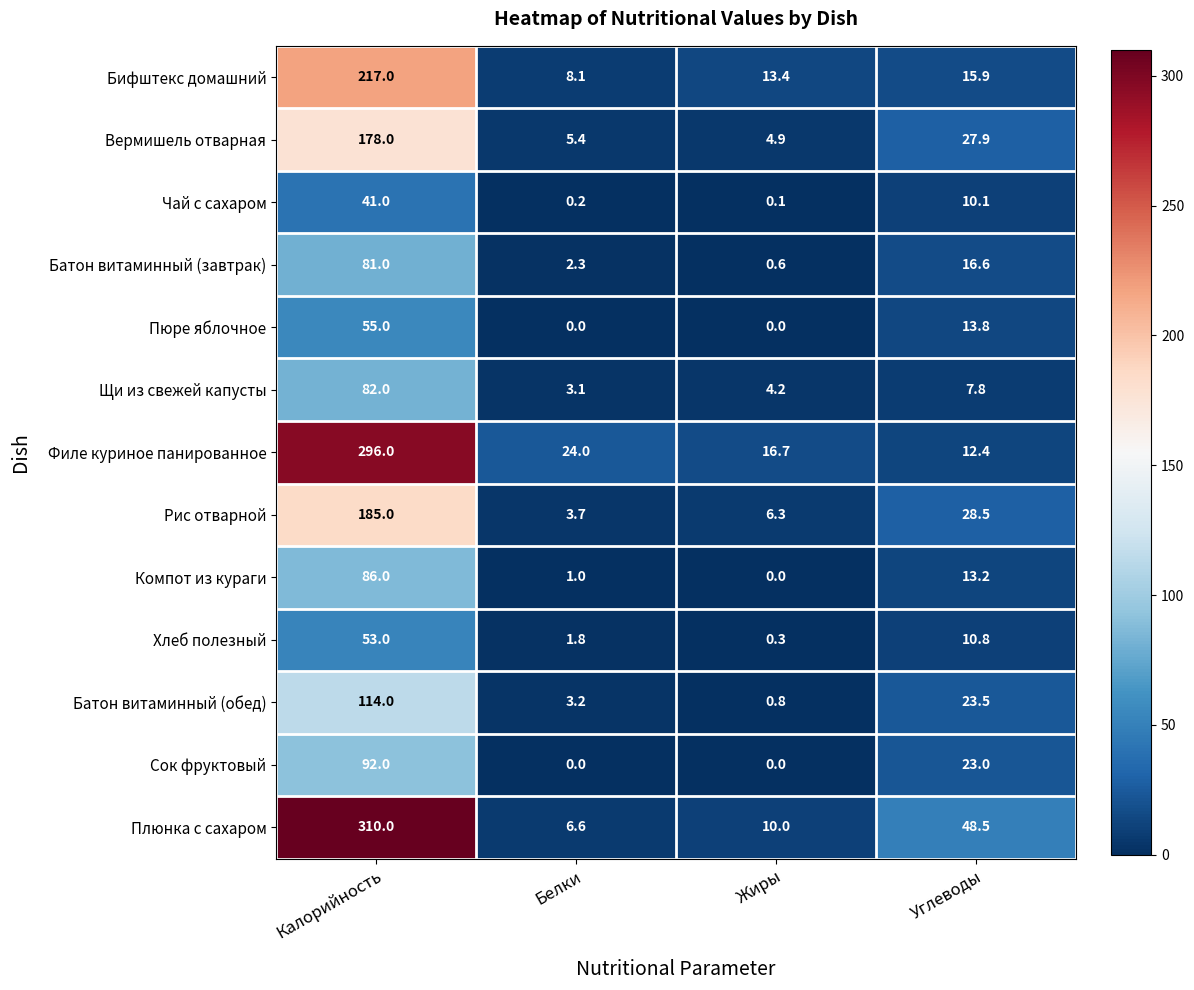

Rank the series by their maximum value, from highest to lowest.

Плюнка с сахаром, Филе куриное панированное, Бифштекс домашний, Рис отварной, Вермишель отварная, Батон витаминный (обед), Сок фруктовый, Компот из кураги, Щи из свежей капусты, Батон витаминный (завтрак), Пюре яблочное, Хлеб полезный, Чай с сахаром